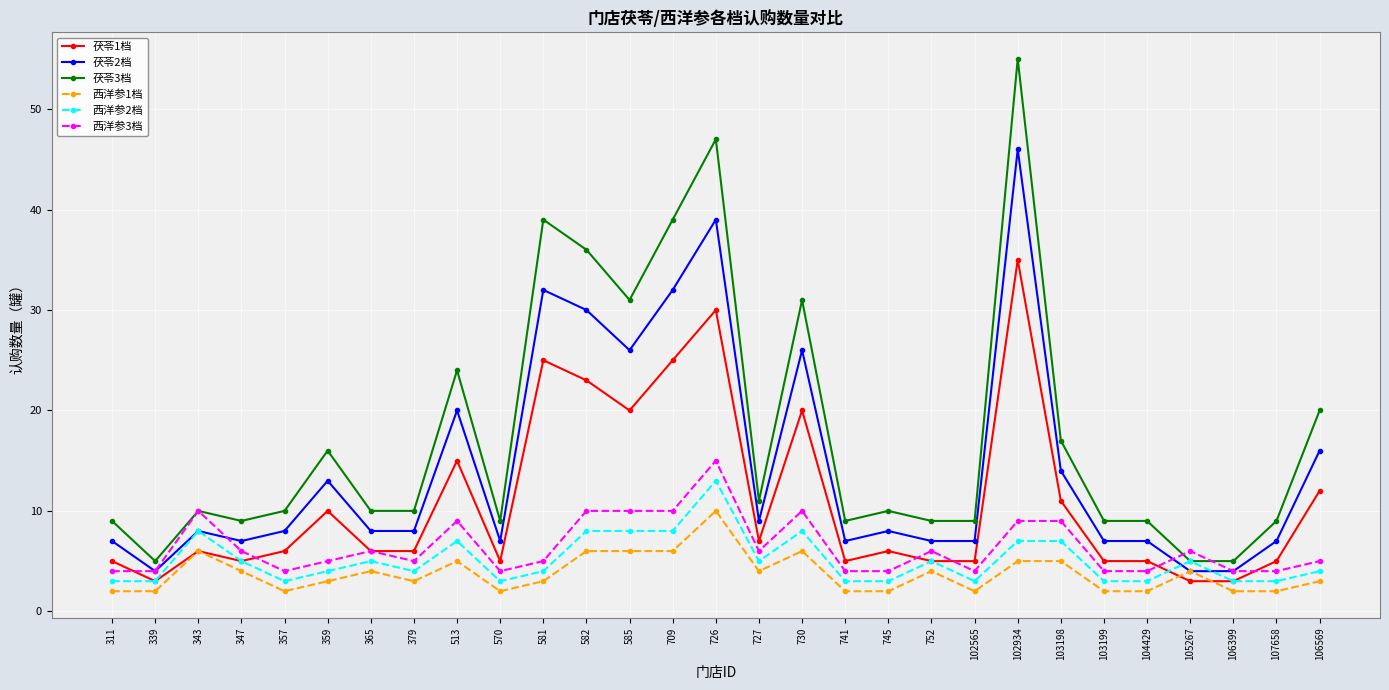

What is the value of the 茯苓1档 point at the 11th from the left?

25